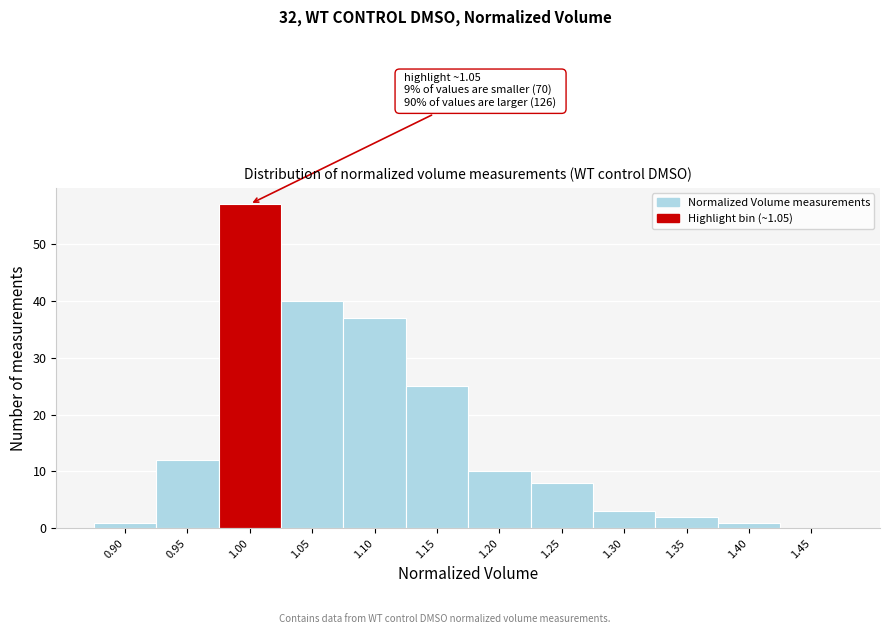

Reading left to right, list all the values displayed in this chart.

0.90=1	0.95=12	1.00=57	1.05=40	1.10=37	1.15=25	1.20=10	1.25=8	1.30=3	1.35=2	1.40=1	1.45=0